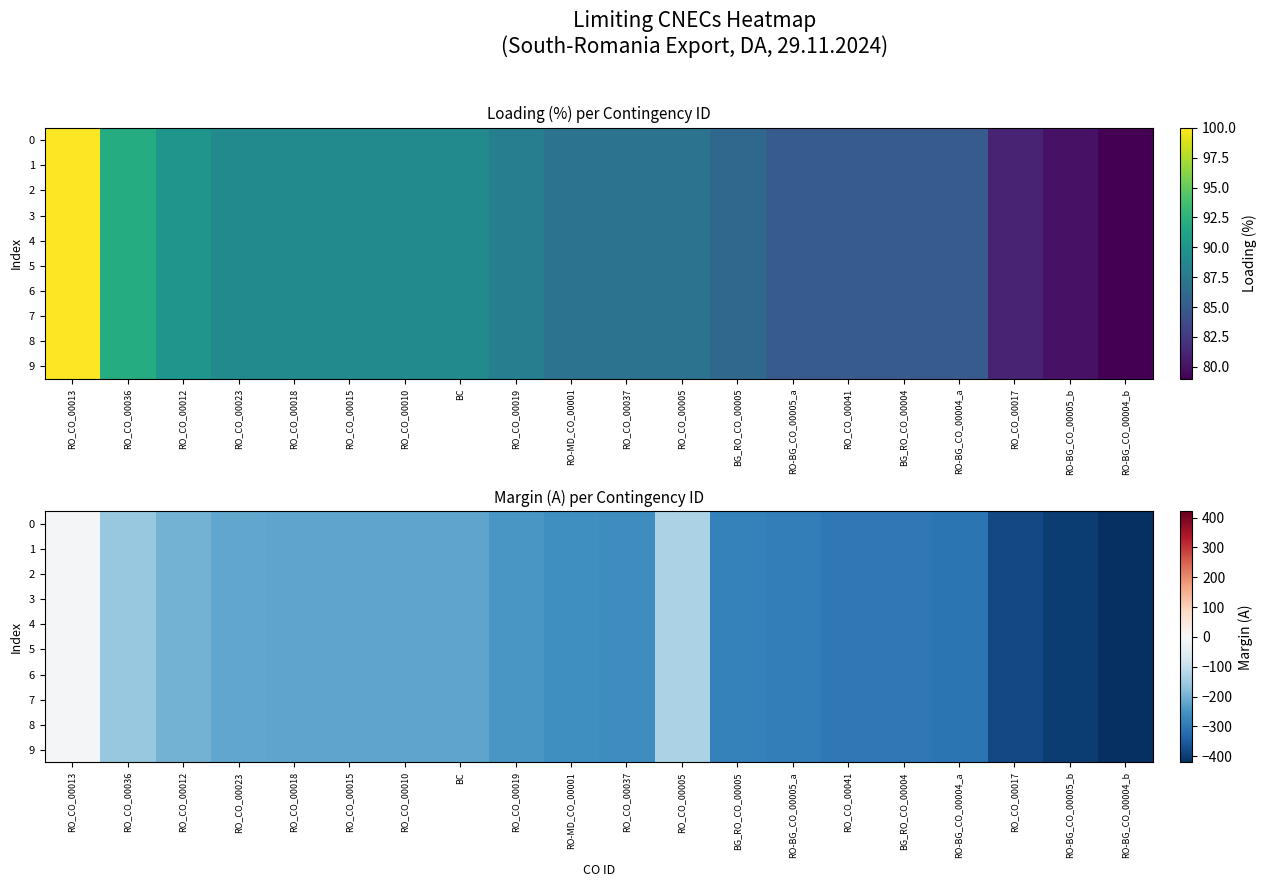

List the series in order of their peak value, lowest first.

0, 1, 2, 3, 4, 5, 6, 7, 8, 9